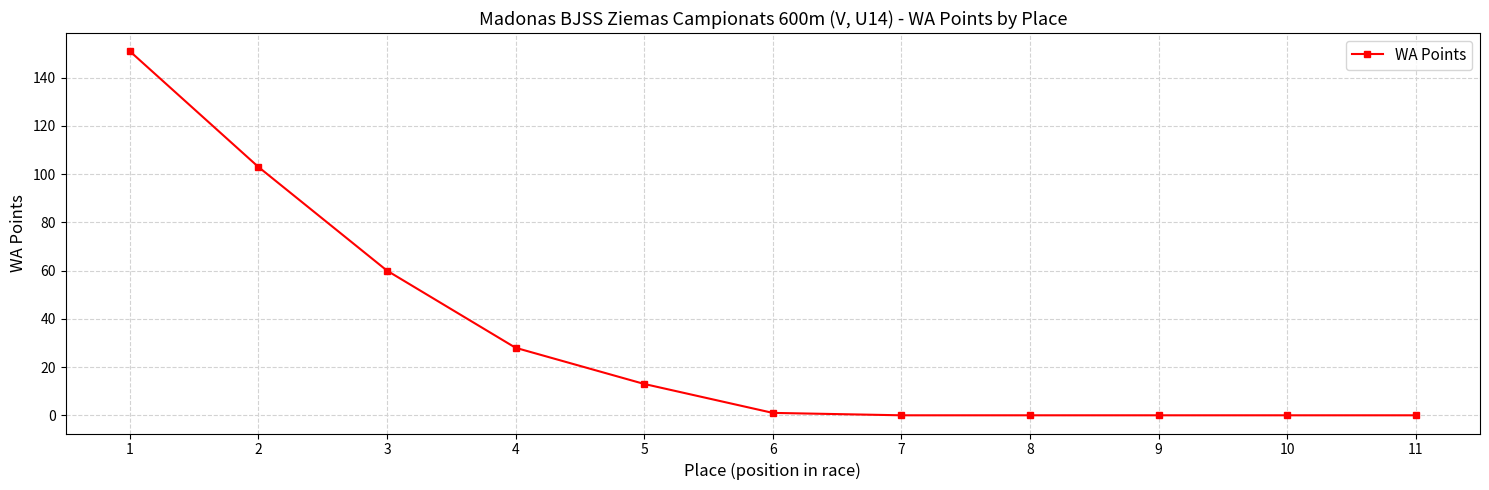

Reading left to right, what are all the values shown in this chart?

1=151	2=103	3=60	4=28	5=13	6=1	7=0	8=0	9=0	10=0	11=0